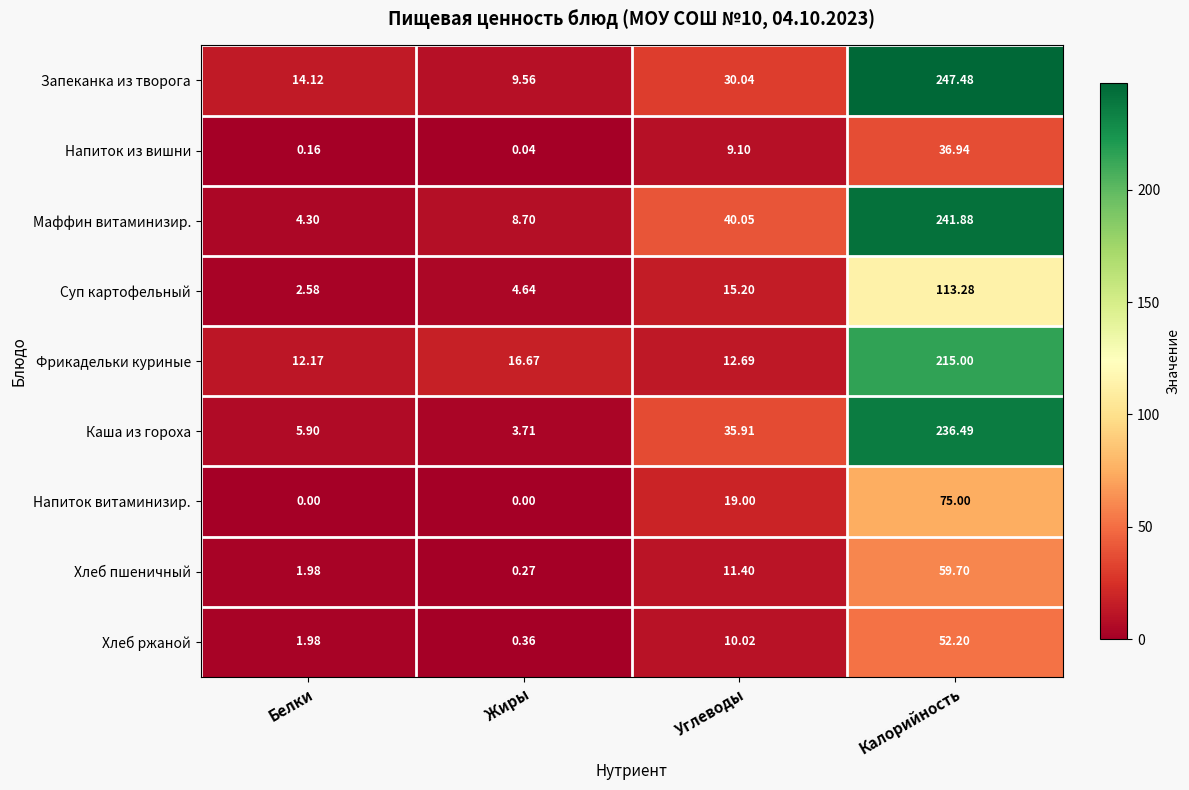

Count the number of data series in this chart.

9